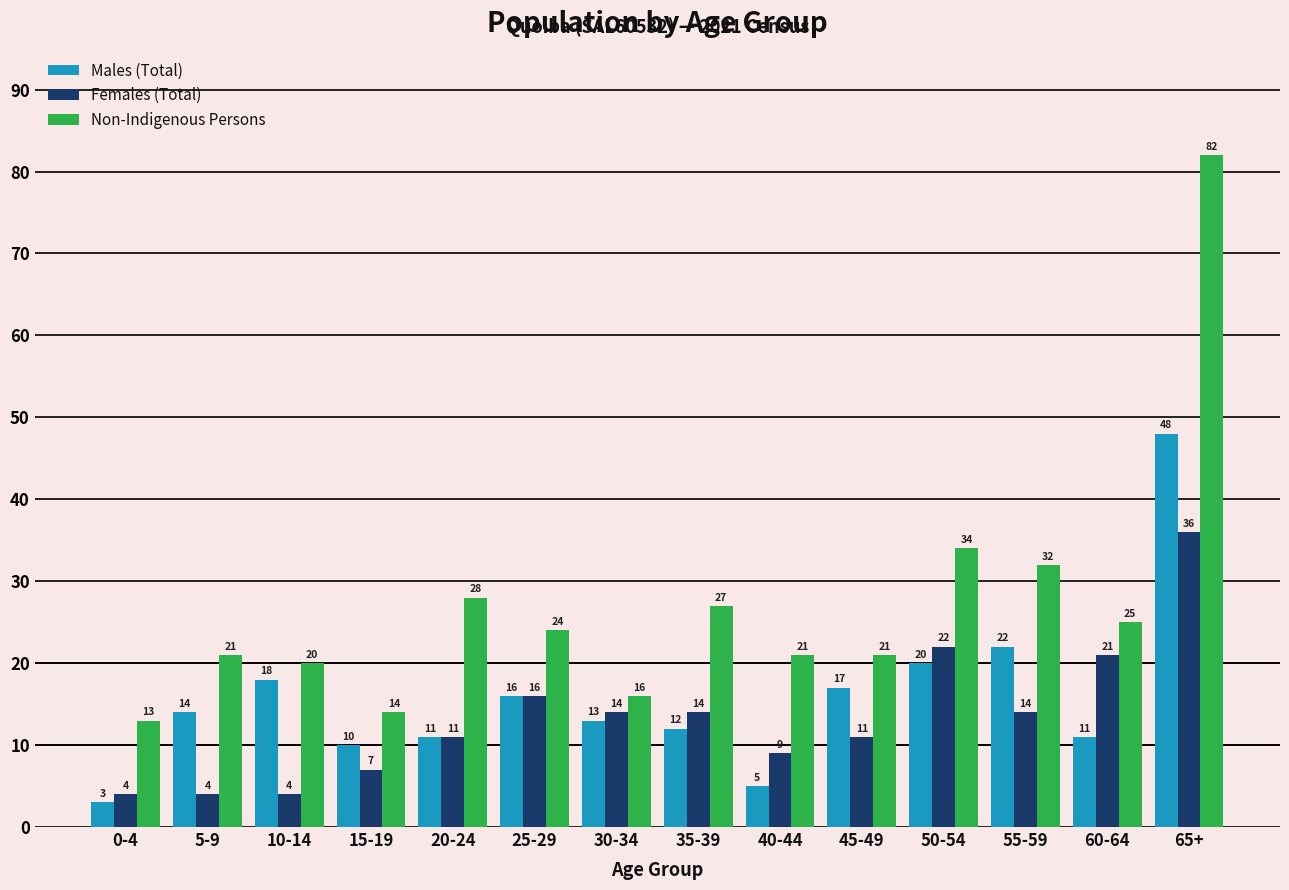

At which label is Males (Total) closest to 25?

55-59